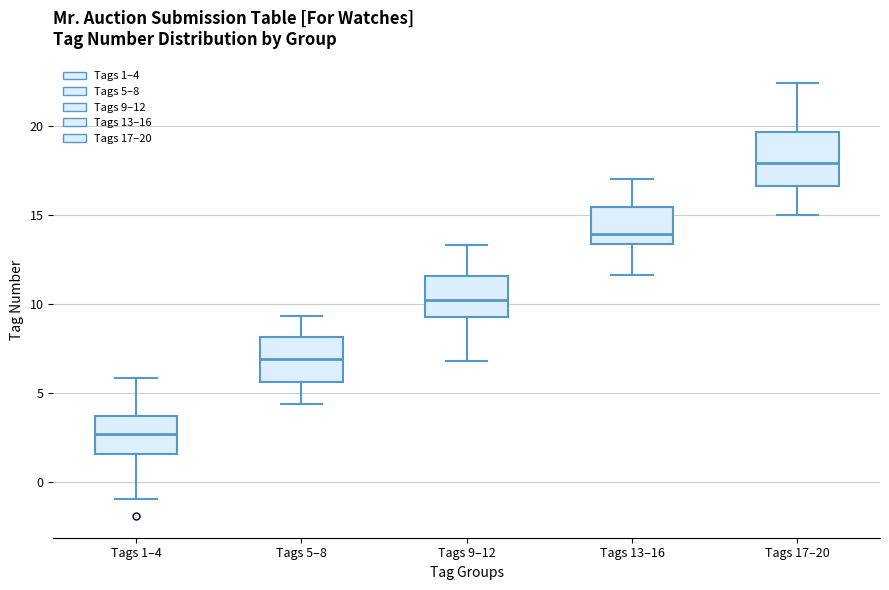

Which box's median line is the highest?

Tags 17–20